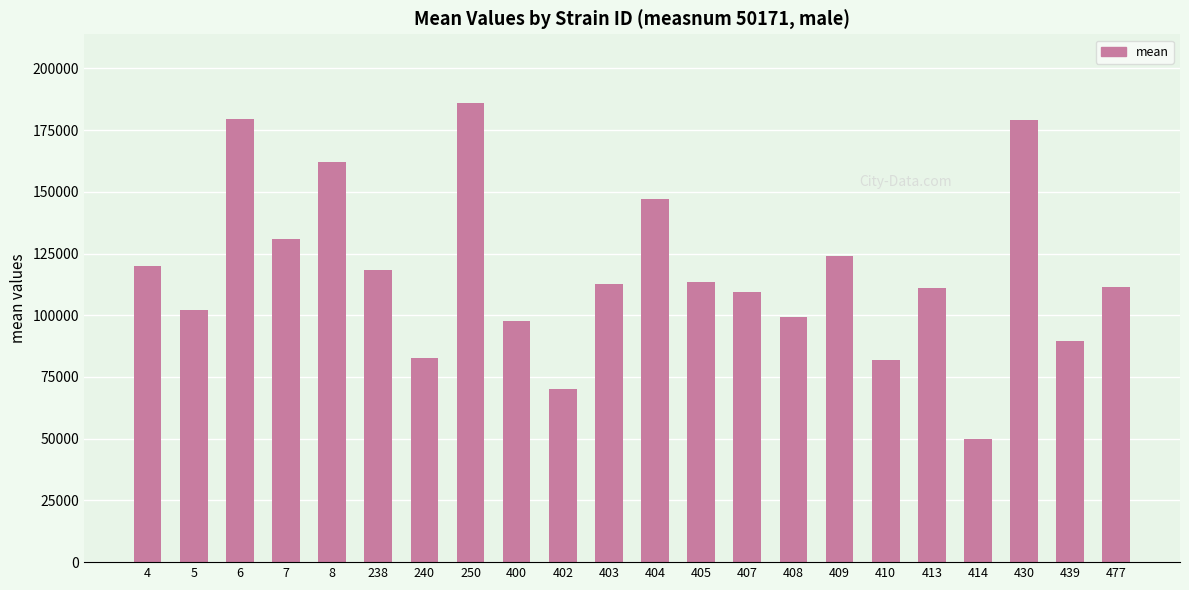

What is the minimum value shown in the chart?

49803.6